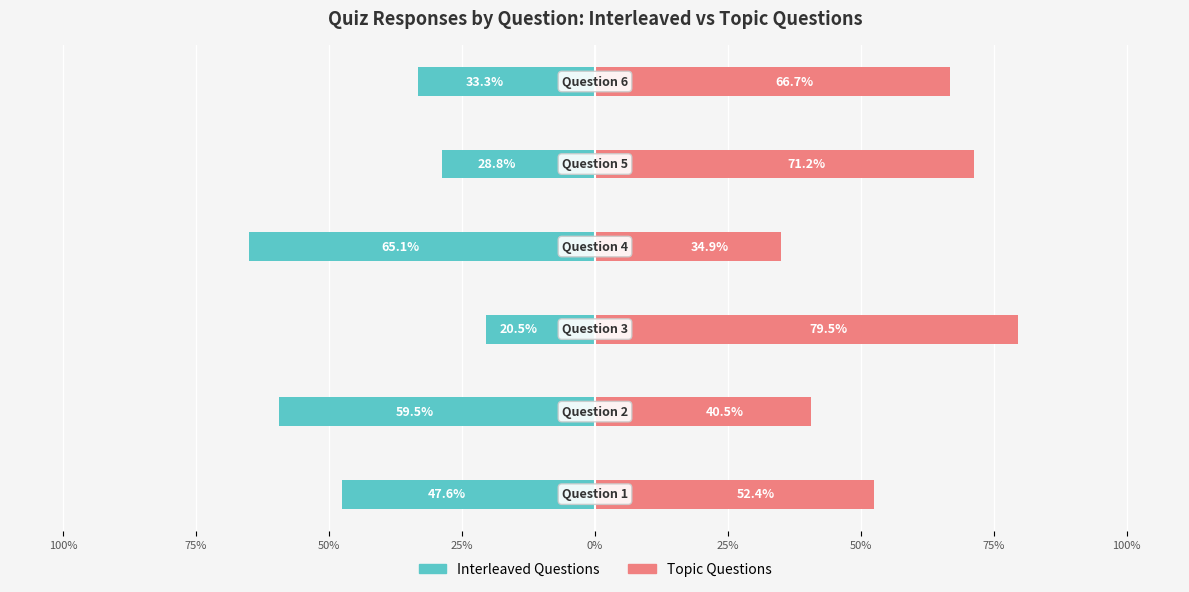

At how many categories does at least one series exceed 11?

6